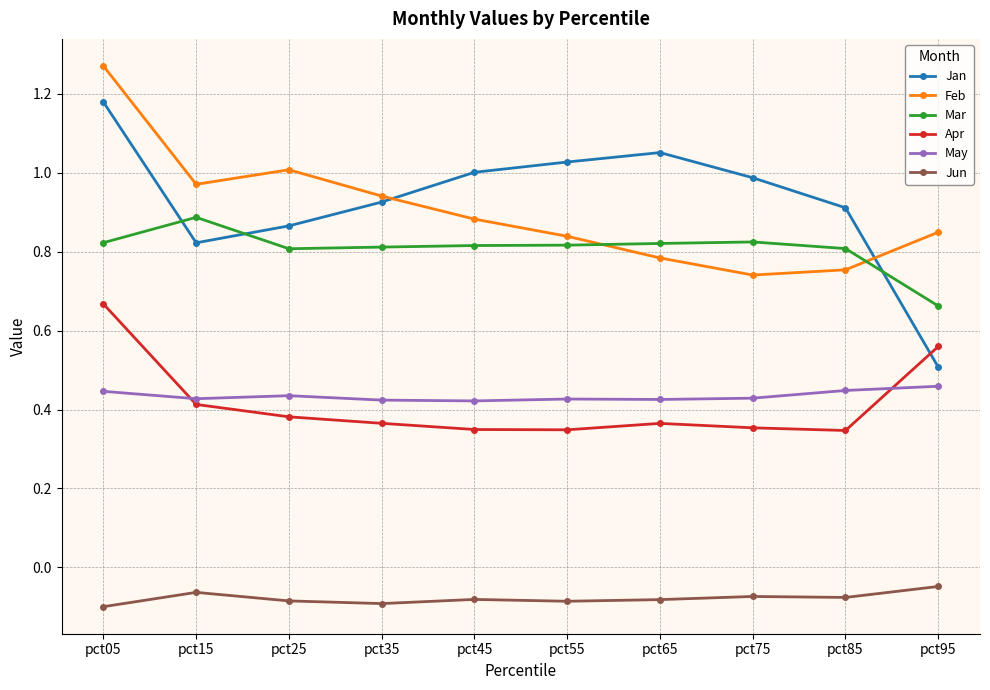

At which category does Feb reach its first local valley?

pct15